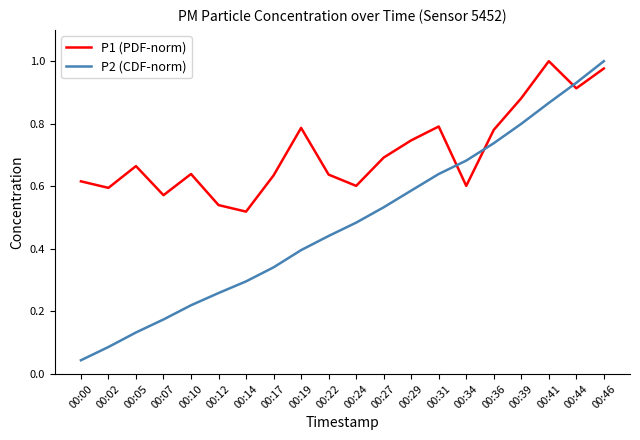

At how many categories does at least one series exceed 0?

20